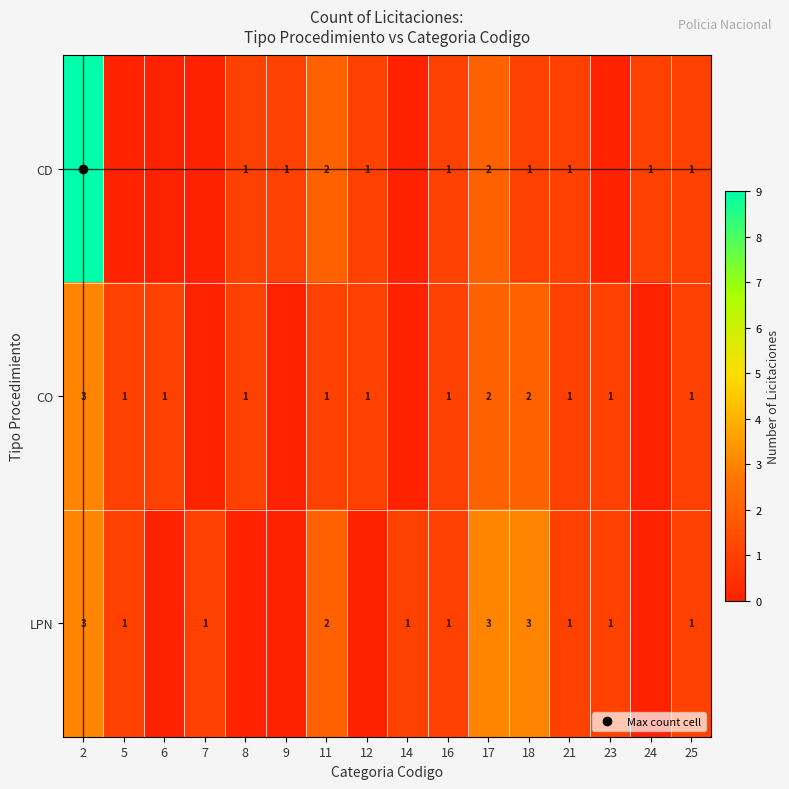

Where does the CO series first go above 1?

2